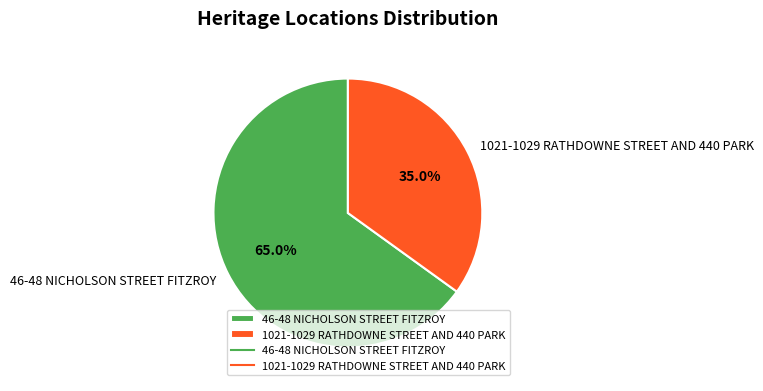

Which has a higher value, 1021-1029 RATHDOWNE STREET AND 440 PARK or 46-48 NICHOLSON STREET FITZROY?

46-48 NICHOLSON STREET FITZROY